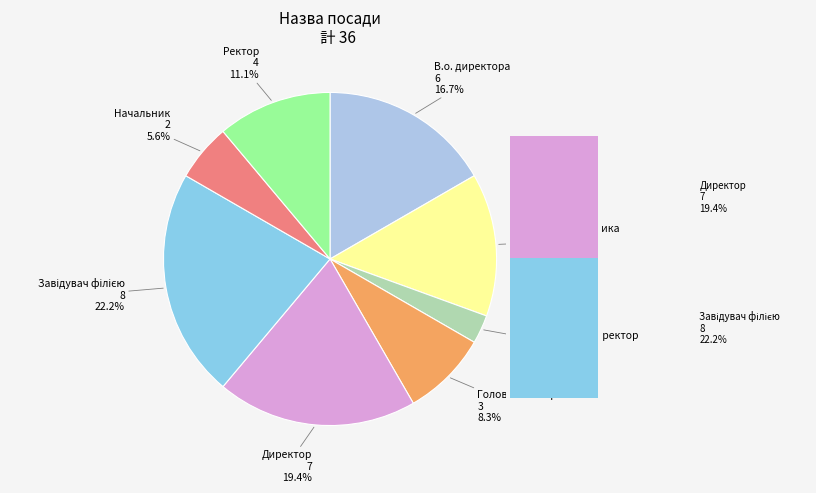

What percentage is NOT represented by Ректор?

88.9%